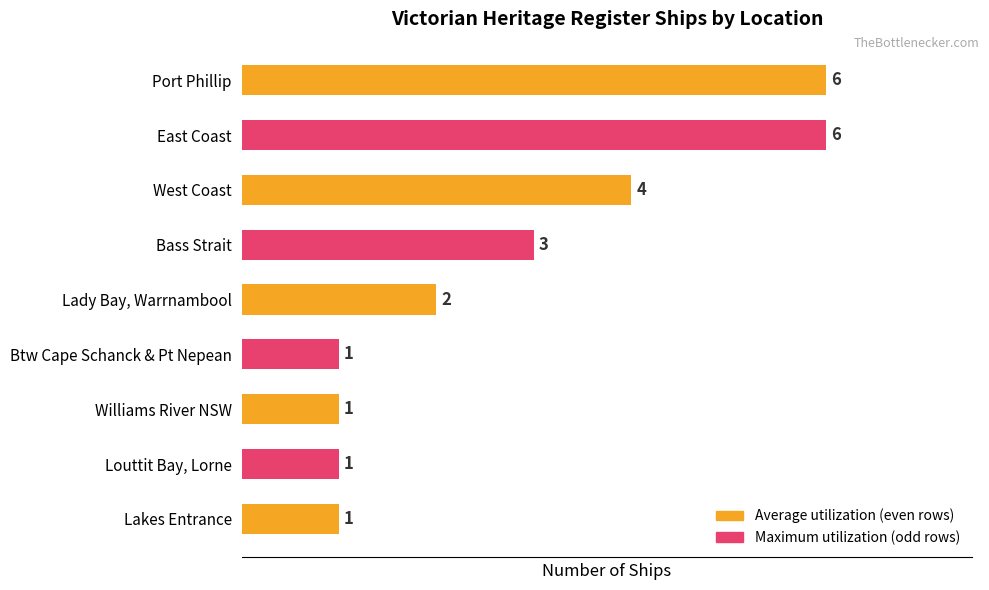

What is the label of the 4th bar from the bottom?

Btw Cape Schanck & Pt Nepean